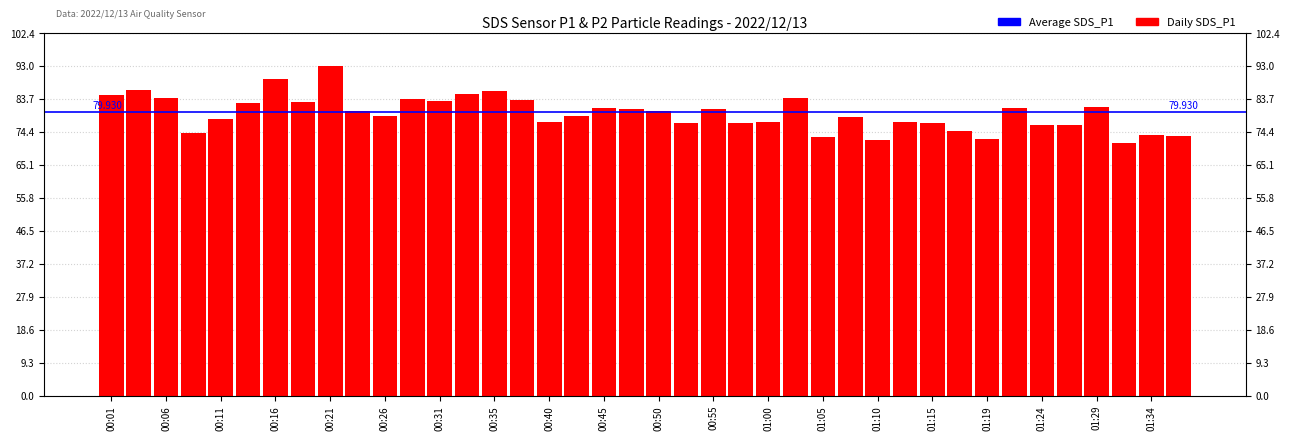

Between 00:18 and 01:32, which is larger?

00:18